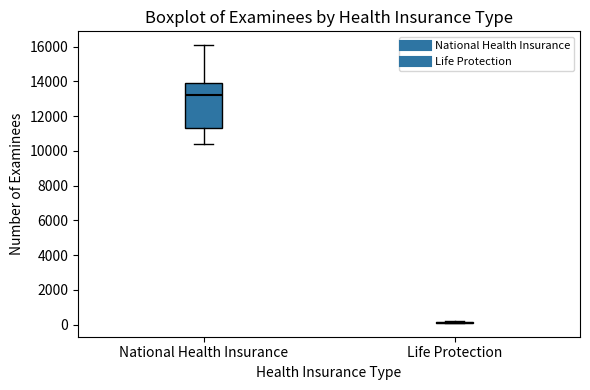

Which box is the tallest, from its lower edge to its upper edge?

National Health Insurance